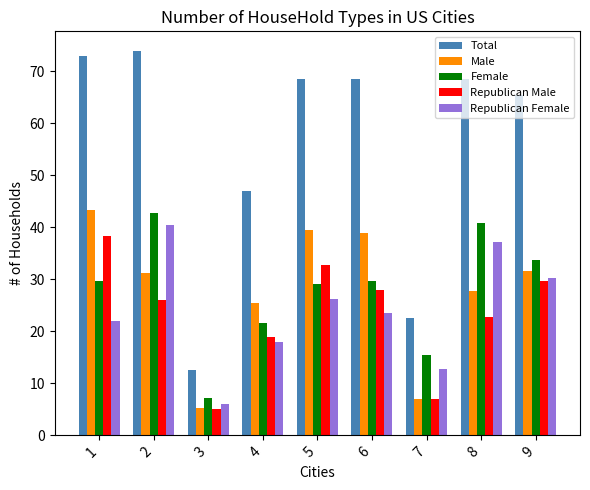

Is the value of Republican Male at 4 greater than the value of Female at 3?

Yes